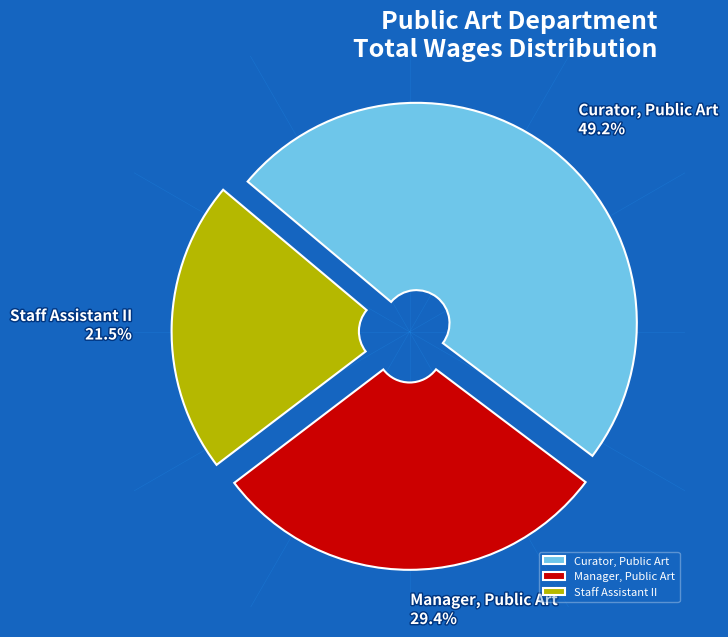

How much of the chart is everything except Staff Assistant II?

78.5%